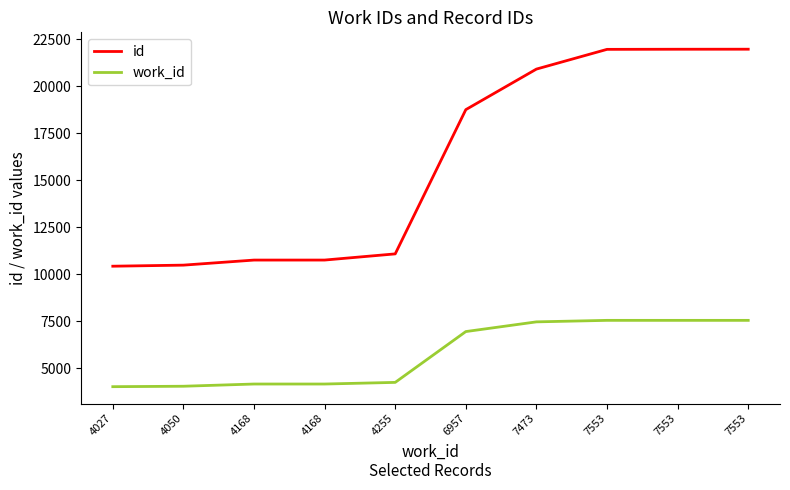

What is the average value of the id series?

15909